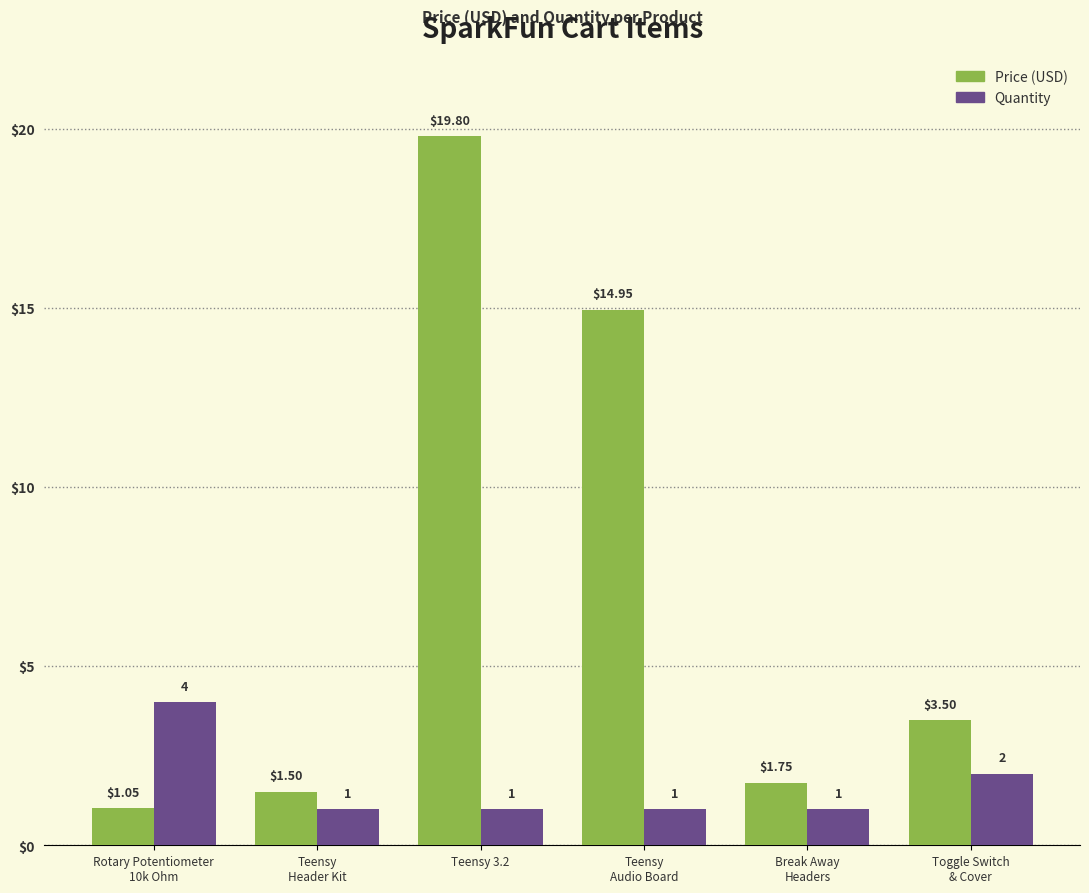

What is the label of the 1st bar from the right?

Toggle Switch
& Cover